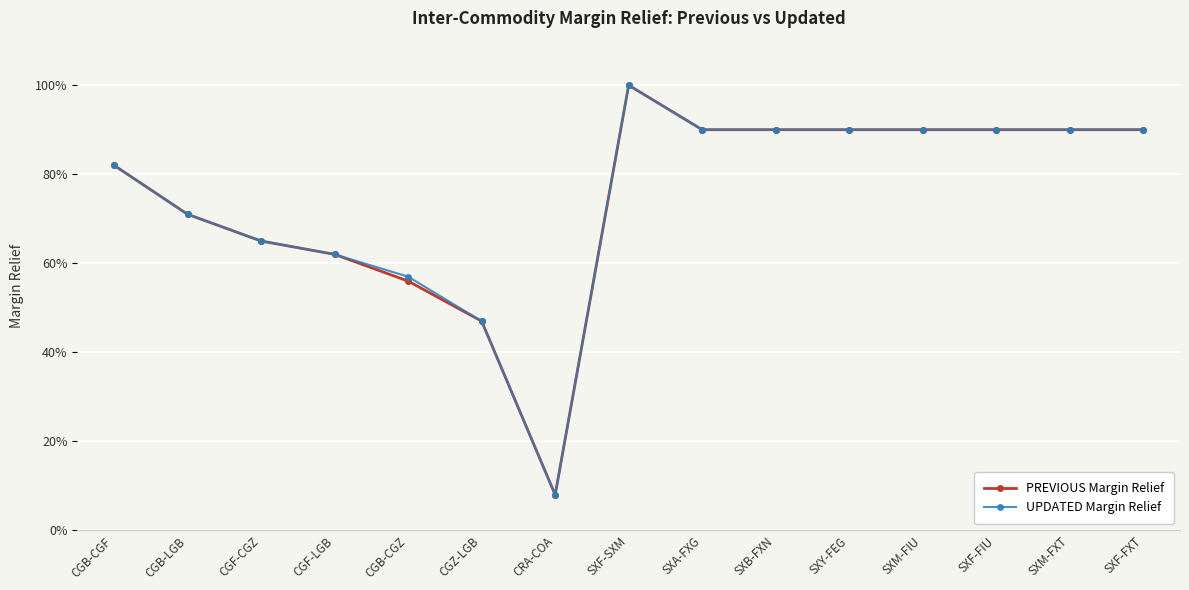

What are all the series names shown in the legend?

PREVIOUS Margin Relief, UPDATED Margin Relief